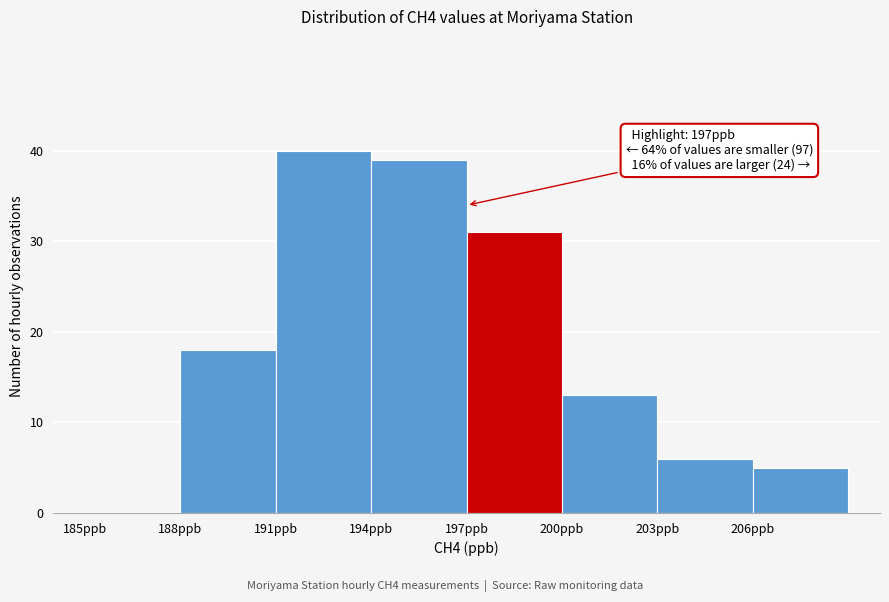

Over which range of the x-axis is the bar tallest?

191 to 194